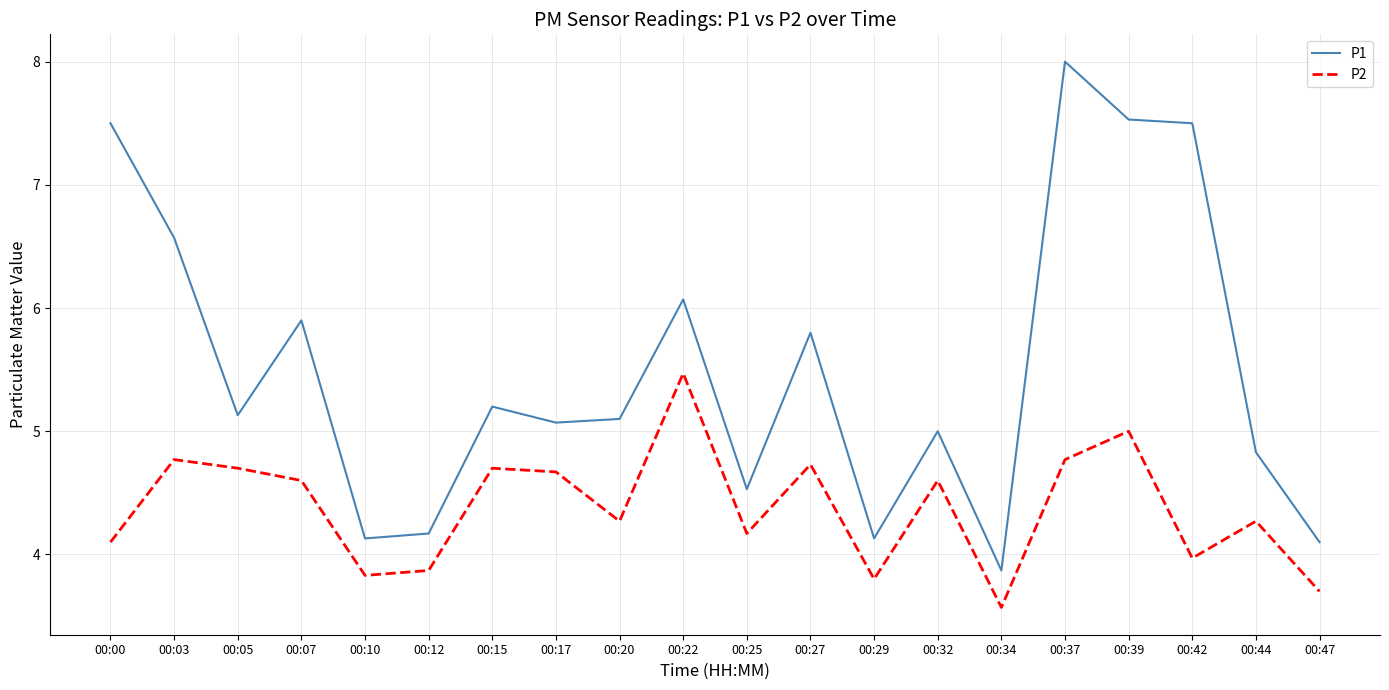

What is the minimum value for P1?

3.9